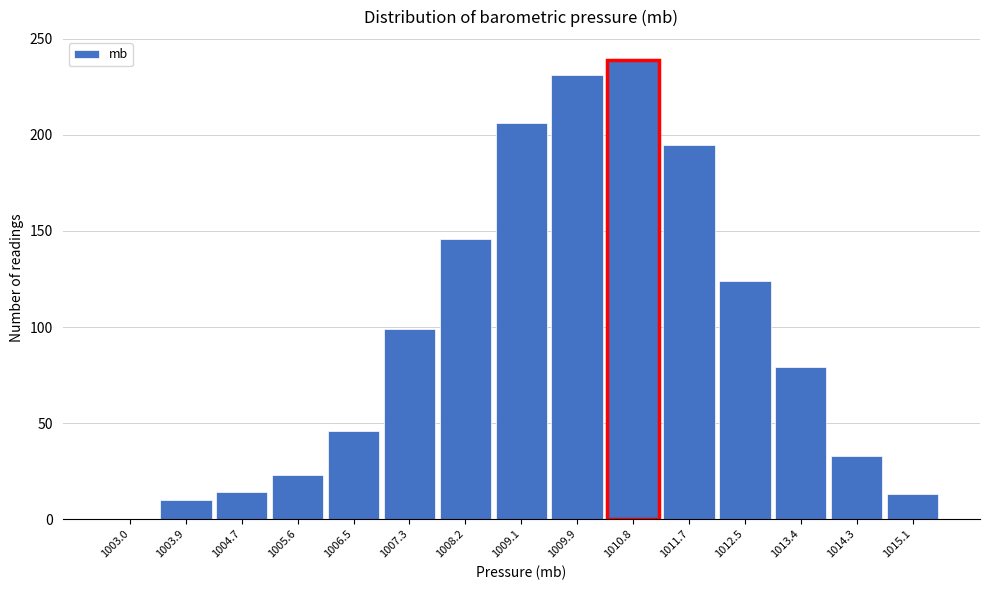

What is the change in value from 1003.0 to 1008.2?

+146